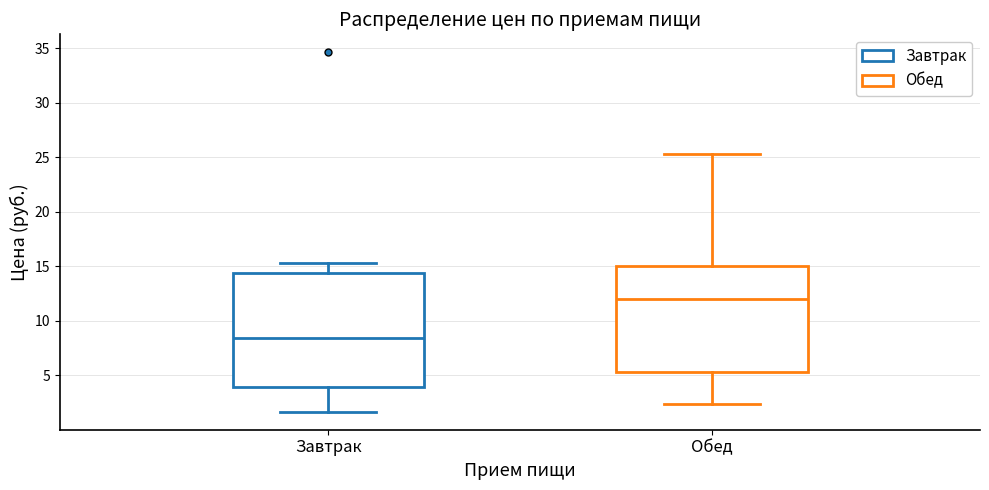

Which box has the highest median line?

Обед